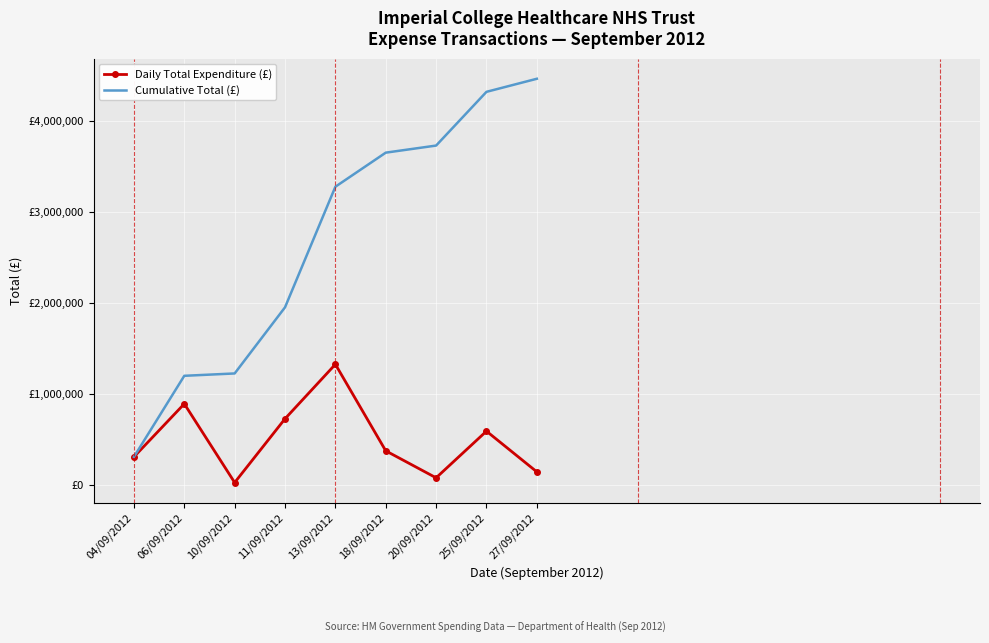

What are all the series names shown in the legend?

Daily Total Expenditure (£), Cumulative Total (£)